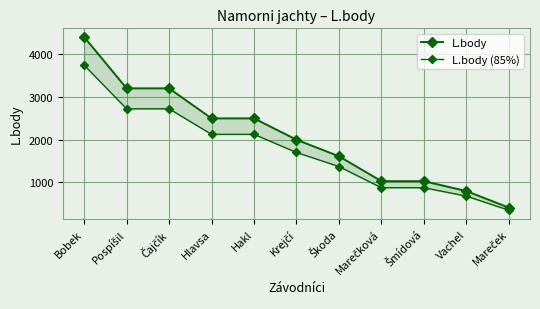

What is the approximate value of L.body (85%) at Krejčí?

1696.6